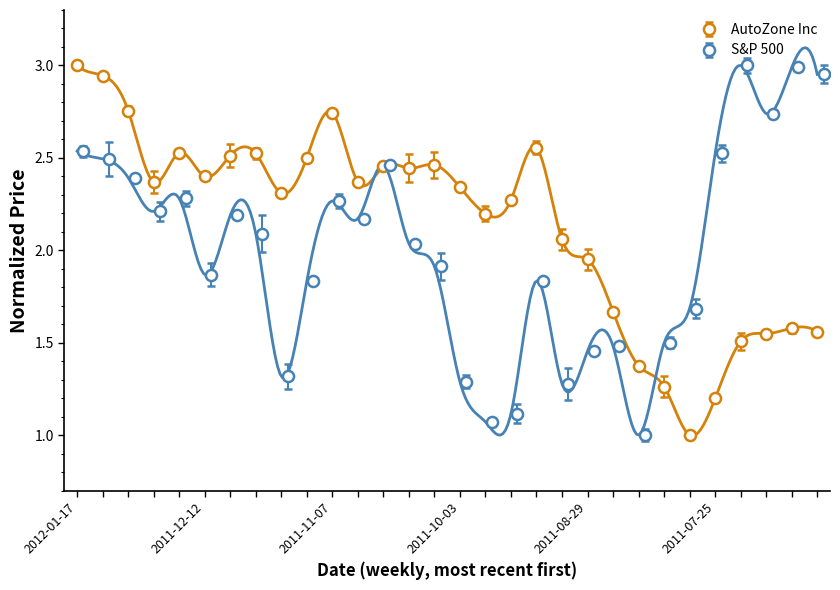

How many lines are shown in the chart?

2